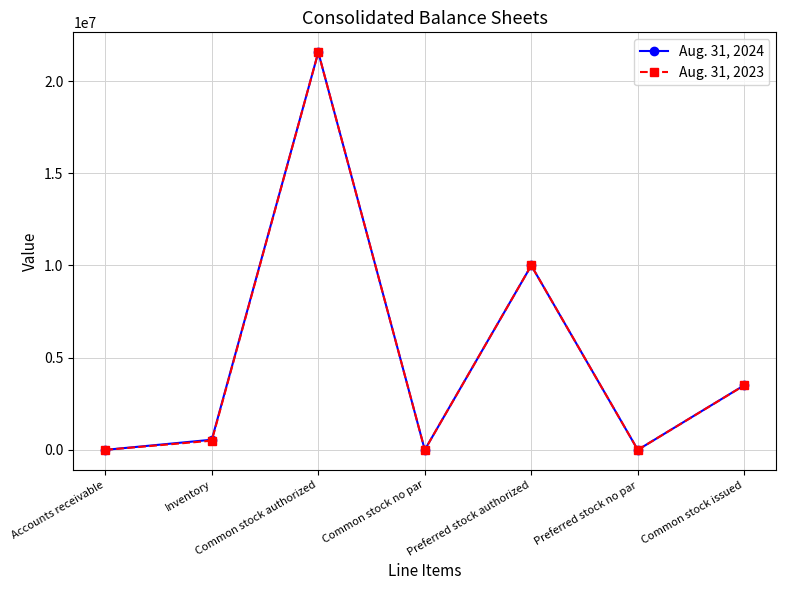

Where is the first local maximum for Aug. 31, 2023?

Common stock authorized